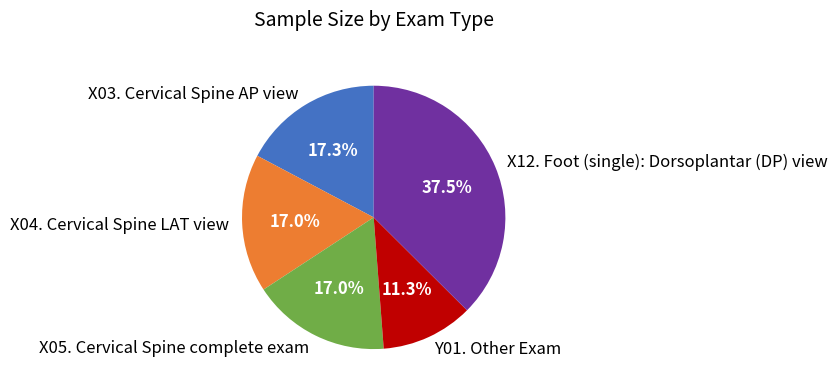

Does X05. Cervical Spine complete exam account for over 50% of the chart?

No